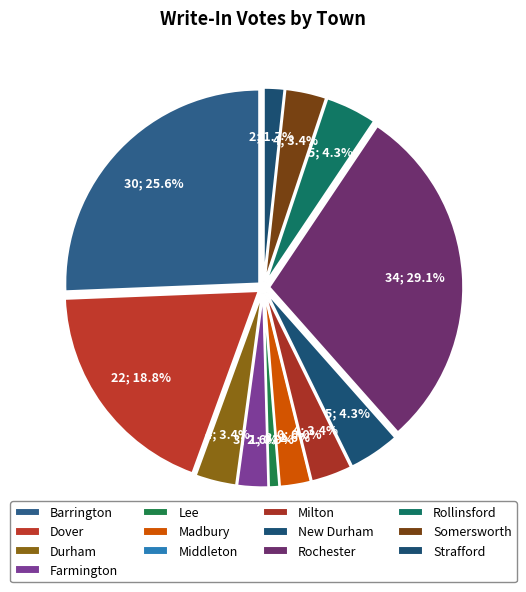

To the nearest percent, what is the difference between the largest and smallest slice percentages?

29%